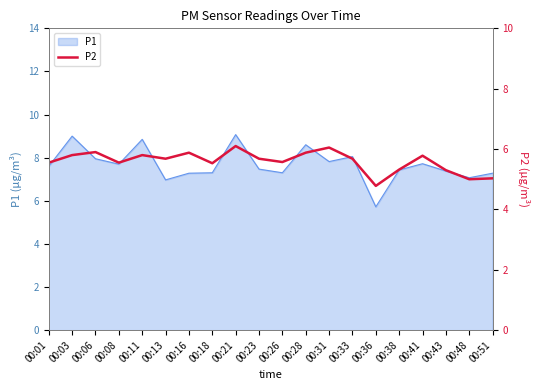

Approximately how many times larger is the value at 00:08 compared to 00:51?

1.1